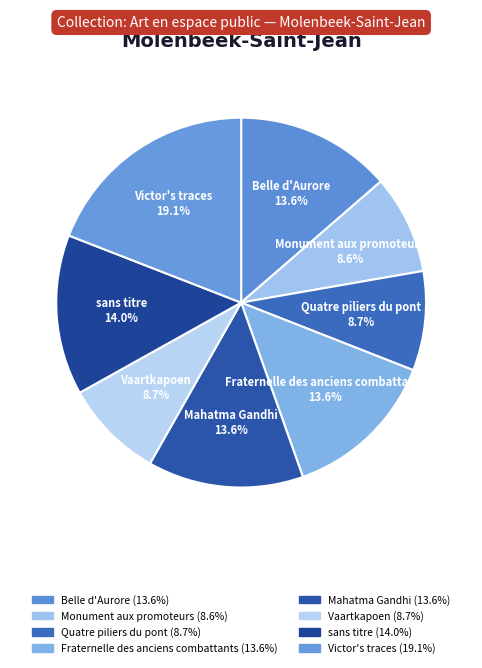

What percentage is the Fraternelle des anciens combattants slice, to the nearest percent?

14%